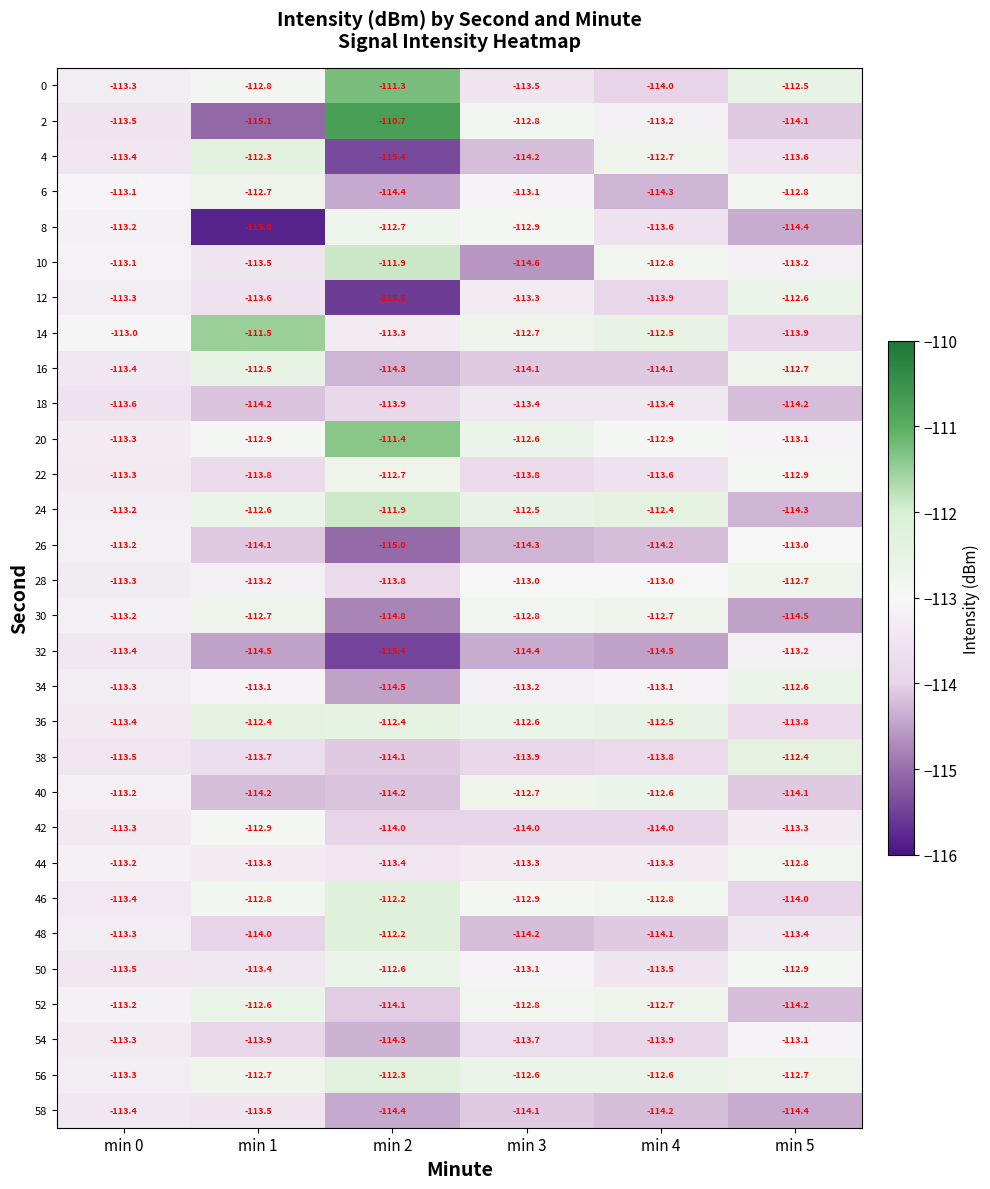

The value of 28 at min 3 is -74.0. True or false?

False